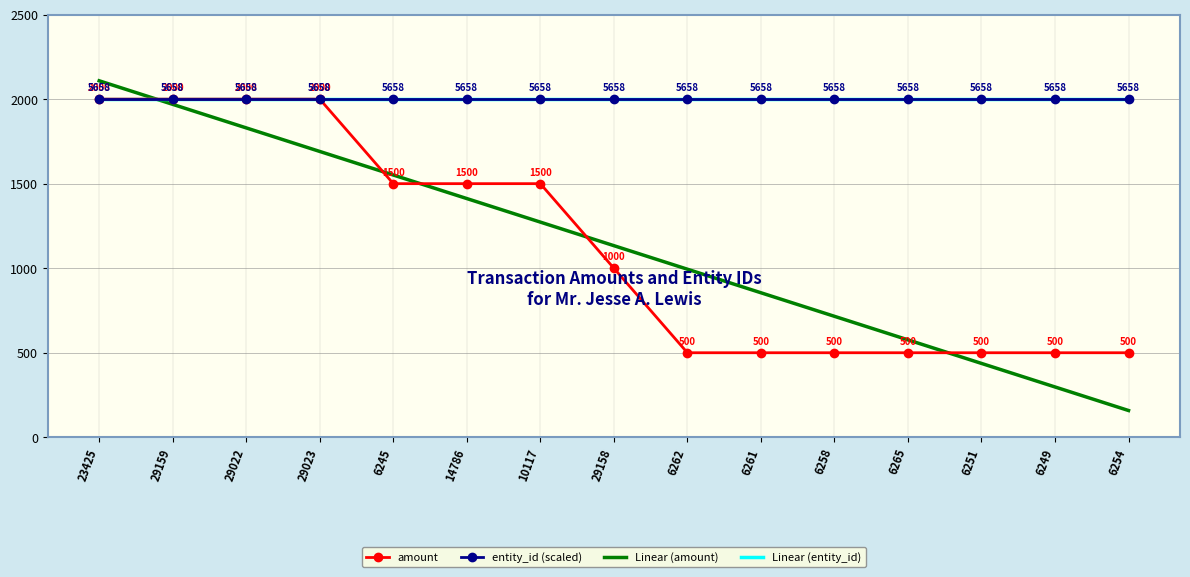

Count the number of categories in the chart.

15